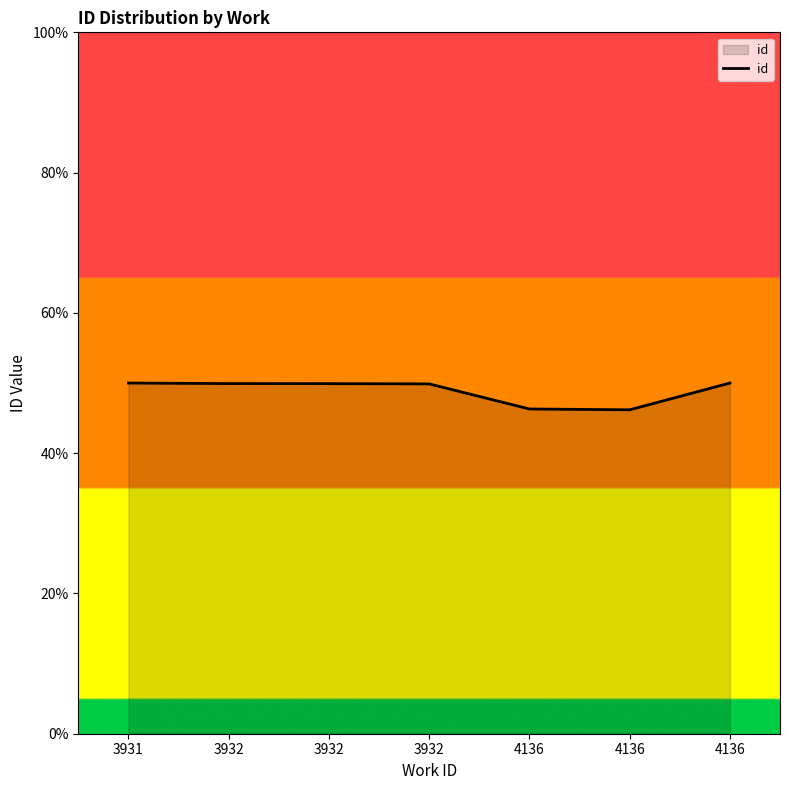

What is the value of the 2nd point from the left?

49.9